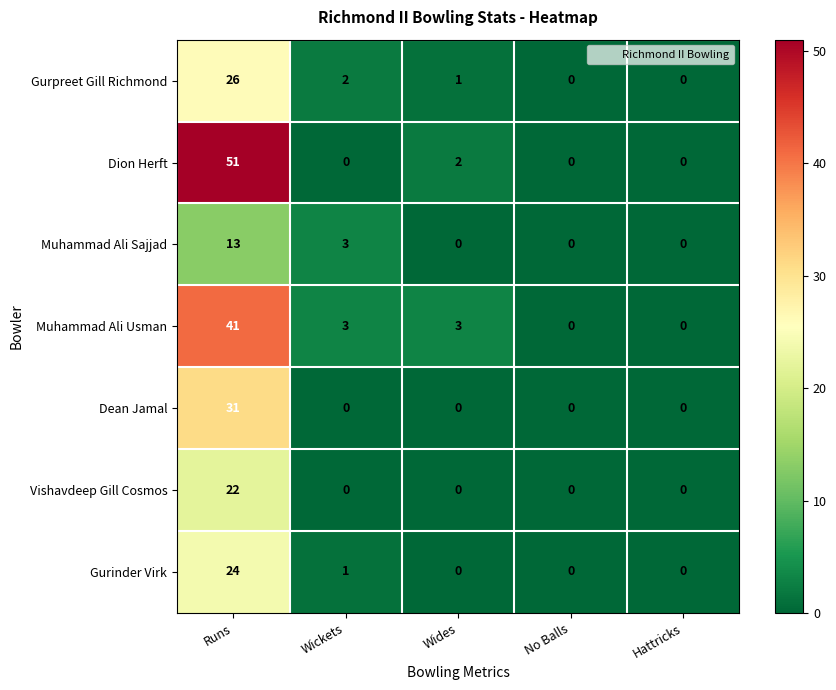

The Muhammad Ali Sajjad series shows 2 at Wickets. True or false?

False